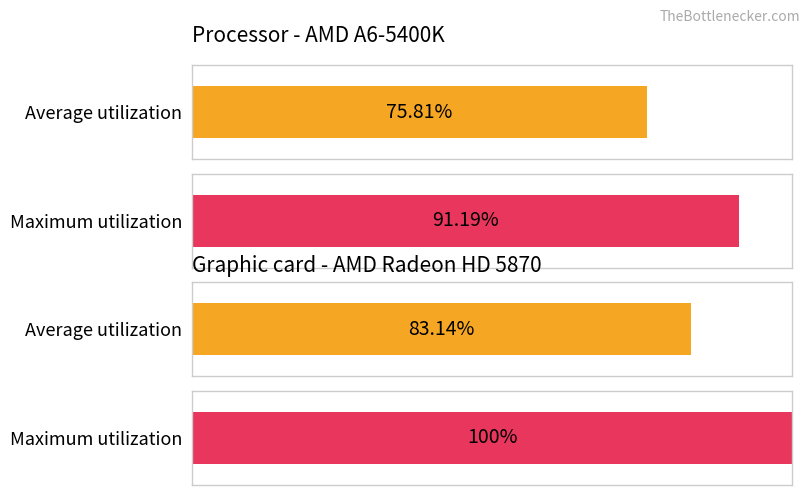

Is it true that Average utilization equals 6.8 at 13?

False